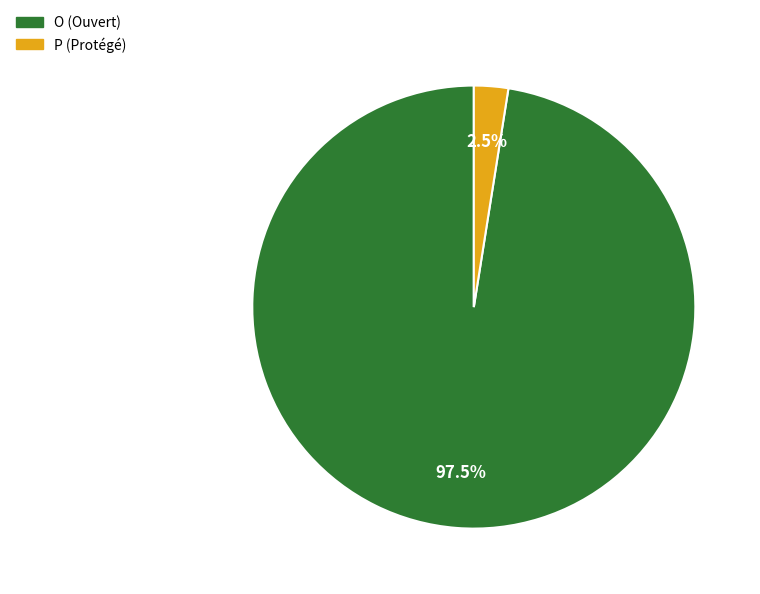

How much of the chart is everything except O?

2.6%